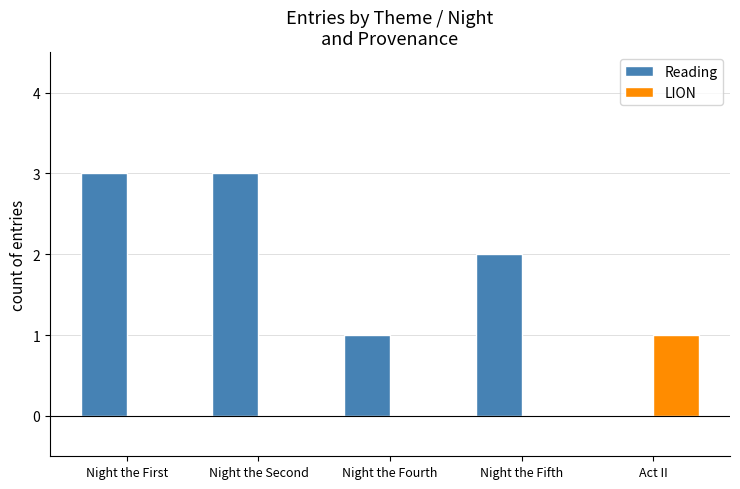

Reading right to left, extract all data points from this chart.

Reading: 0	2	1	3	3
LION: 1	0	0	0	0